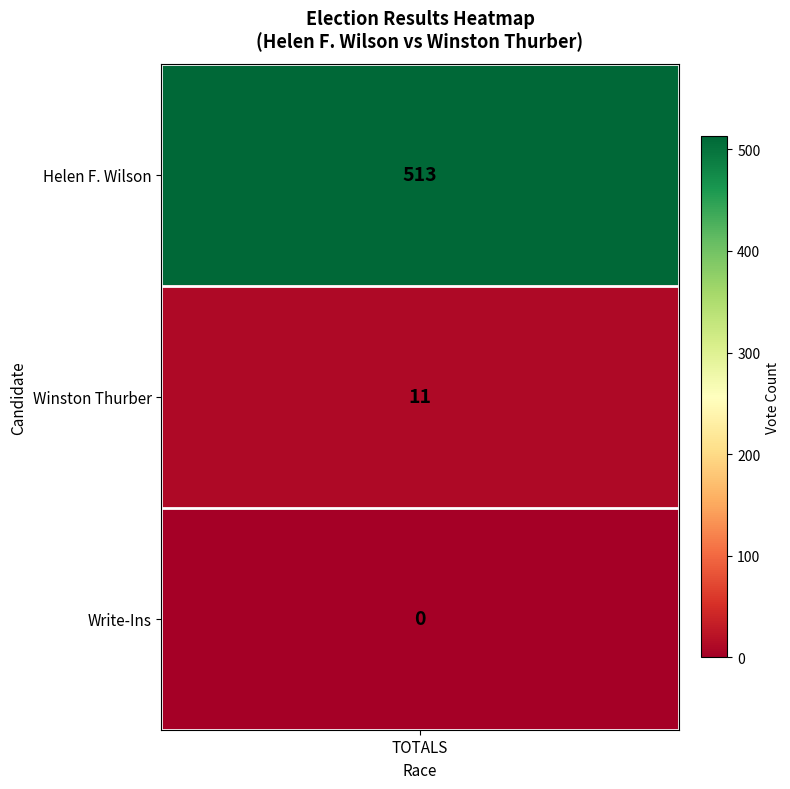

Is it true that the value at 0 is 236?

False